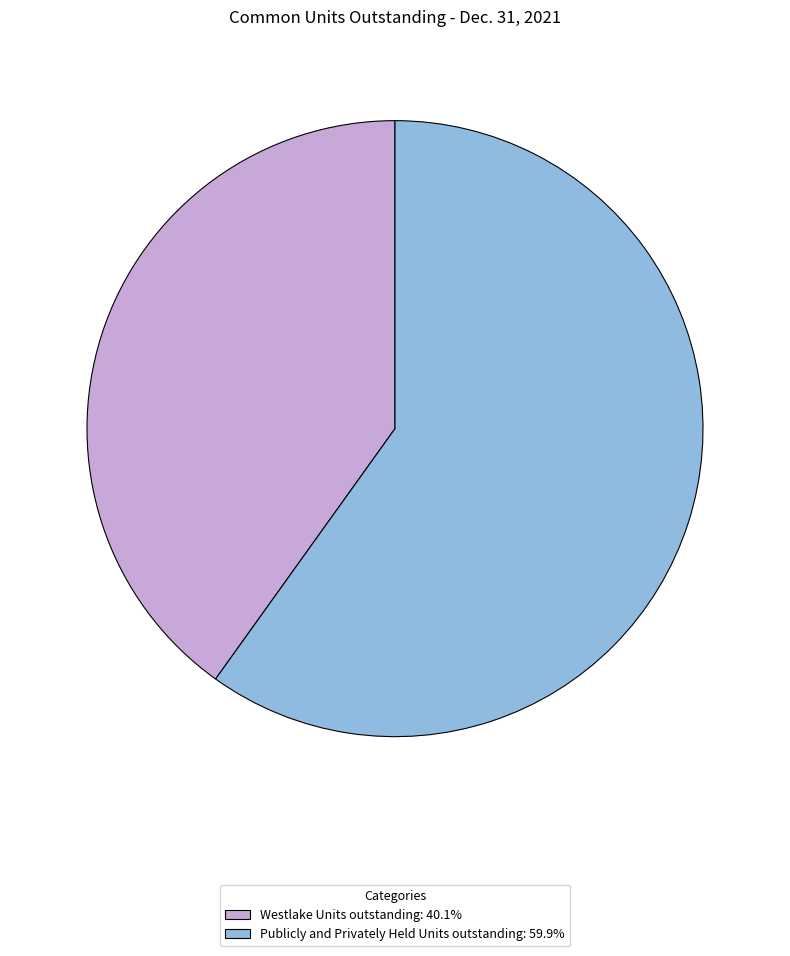

Rank the categories by value from lowest to highest.

Westlake Units outstanding, Publicly and Privately Held Units outstanding